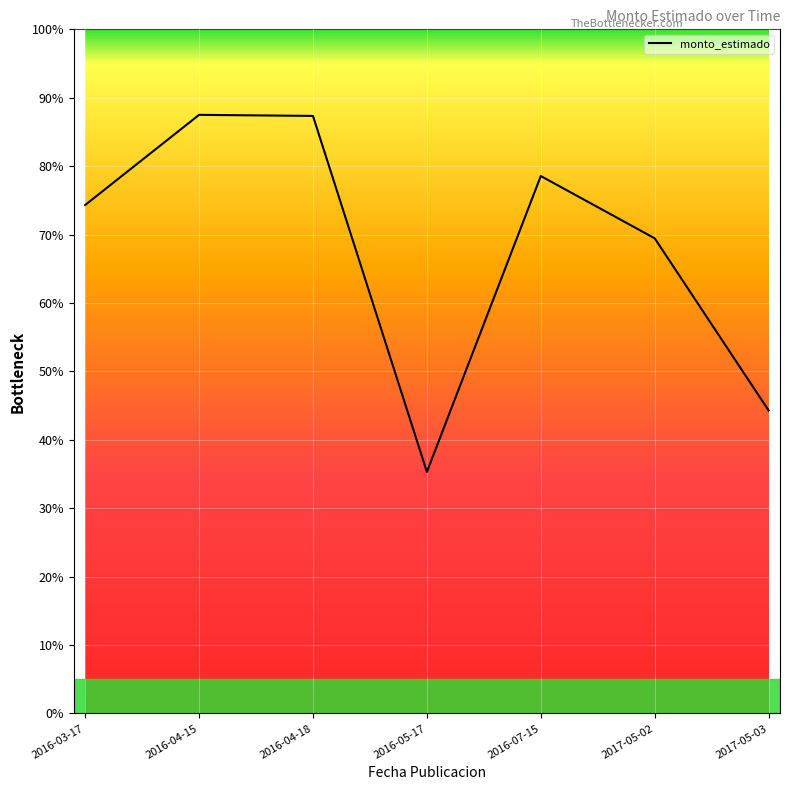

What is the minimum value shown in the chart?

56500000